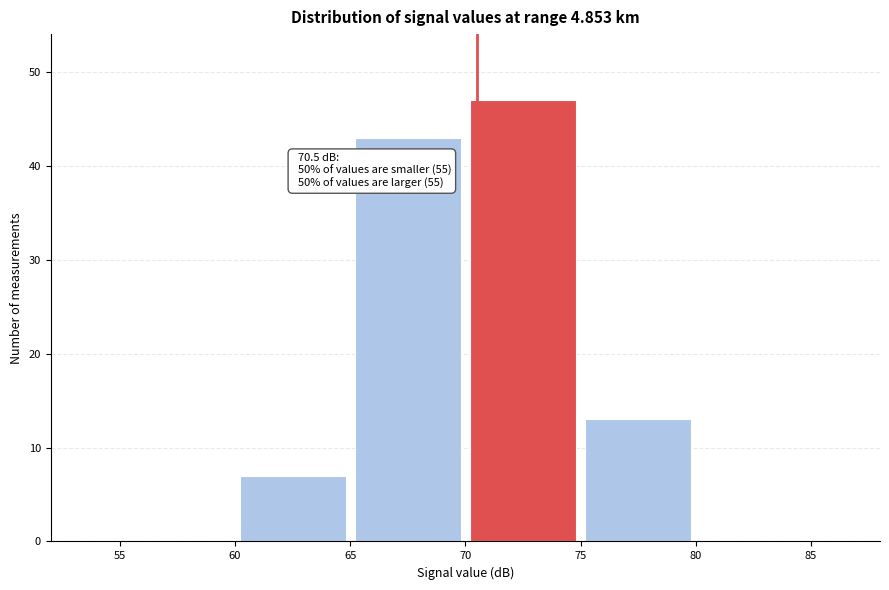

Over which range of the x-axis is the bar tallest?

70 to 75